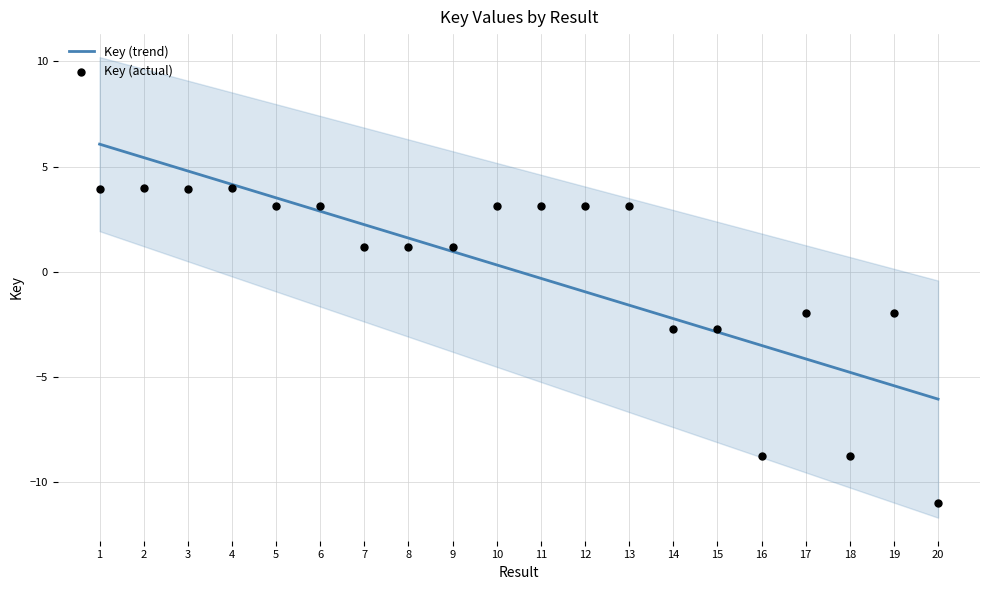

Which series has the largest total across all categories?

Key (actual)